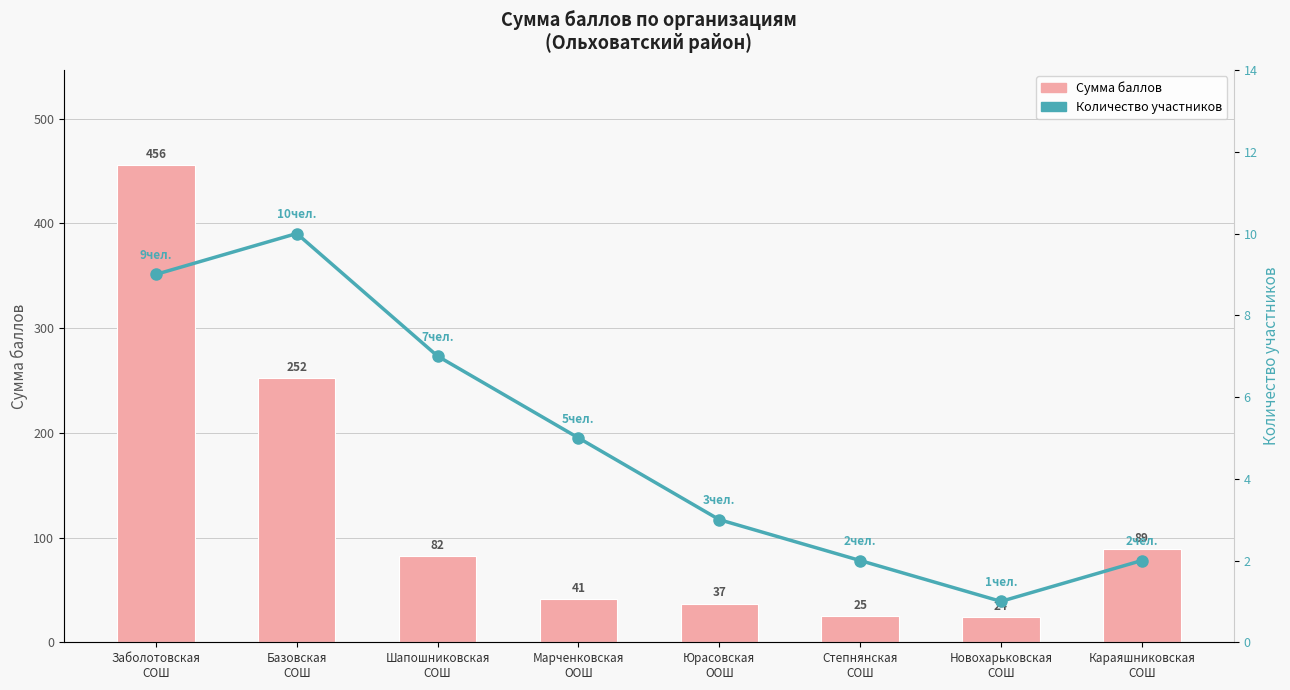

Reading right to left, transcribe all the data shown in this chart.

Сумма баллов: 89.0	24.0	25.0	37.0	41.0	82.5	252.5	455.5
Количество участников: 2.0	1.0	2.0	3.0	5.0	7.0	10.0	9.0